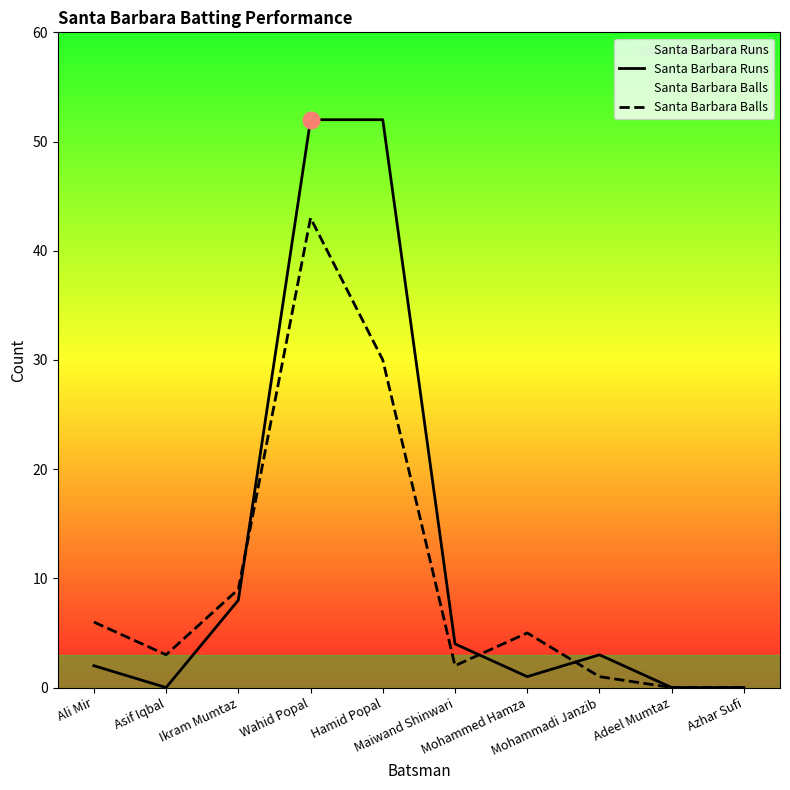

Read the Santa Barbara Runs value at Wahid Popal.

52